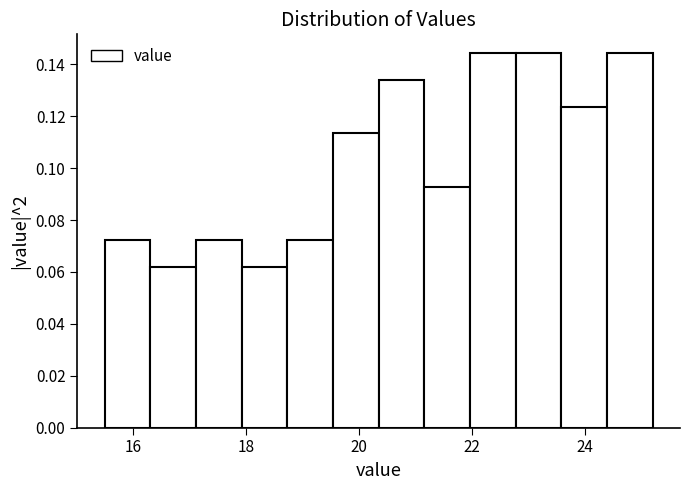

Reading left to right, list every bar in this chart as the range it spans on the x-axis followed by its height. Neither the bar edges nor the heights are printed on the chart, so give them approximately, as read against the axes.

15.6 to 16.4: 0.072
16.4 to 17.2: 0.062
17.2 to 18.0: 0.072
18.0 to 18.8: 0.062
18.8 to 19.6: 0.072
19.6 to 20.4: 0.114
20.4 to 21.2: 0.134
21.2 to 22.0: 0.092
22.0 to 22.8: 0.144
22.8 to 23.6: 0.144
23.6 to 24.4: 0.124
24.4 to 25.2: 0.144